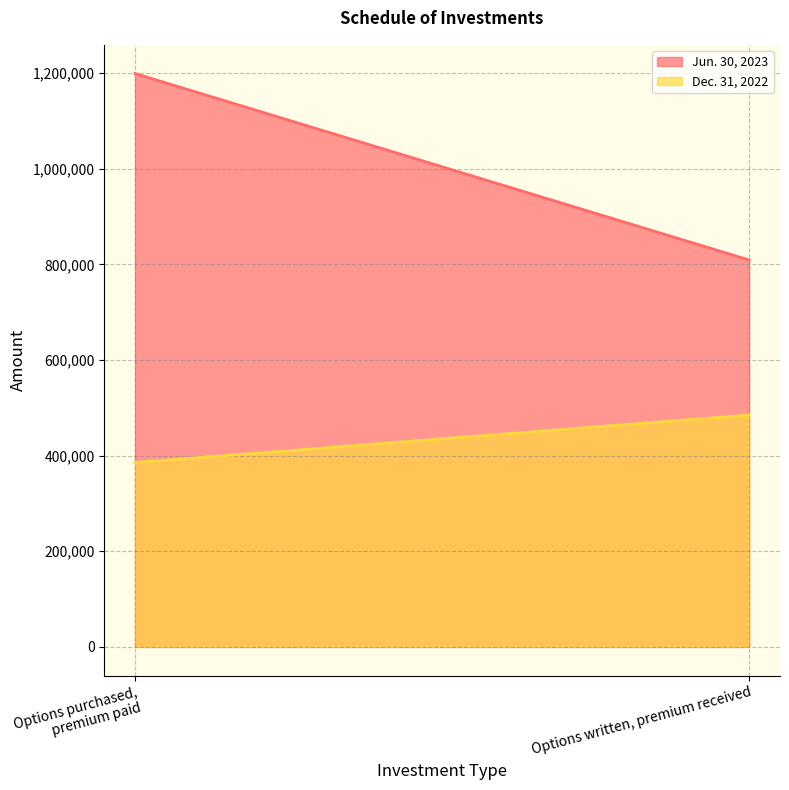

At which category is the sum across all series the highest?

Options purchased, premium paid